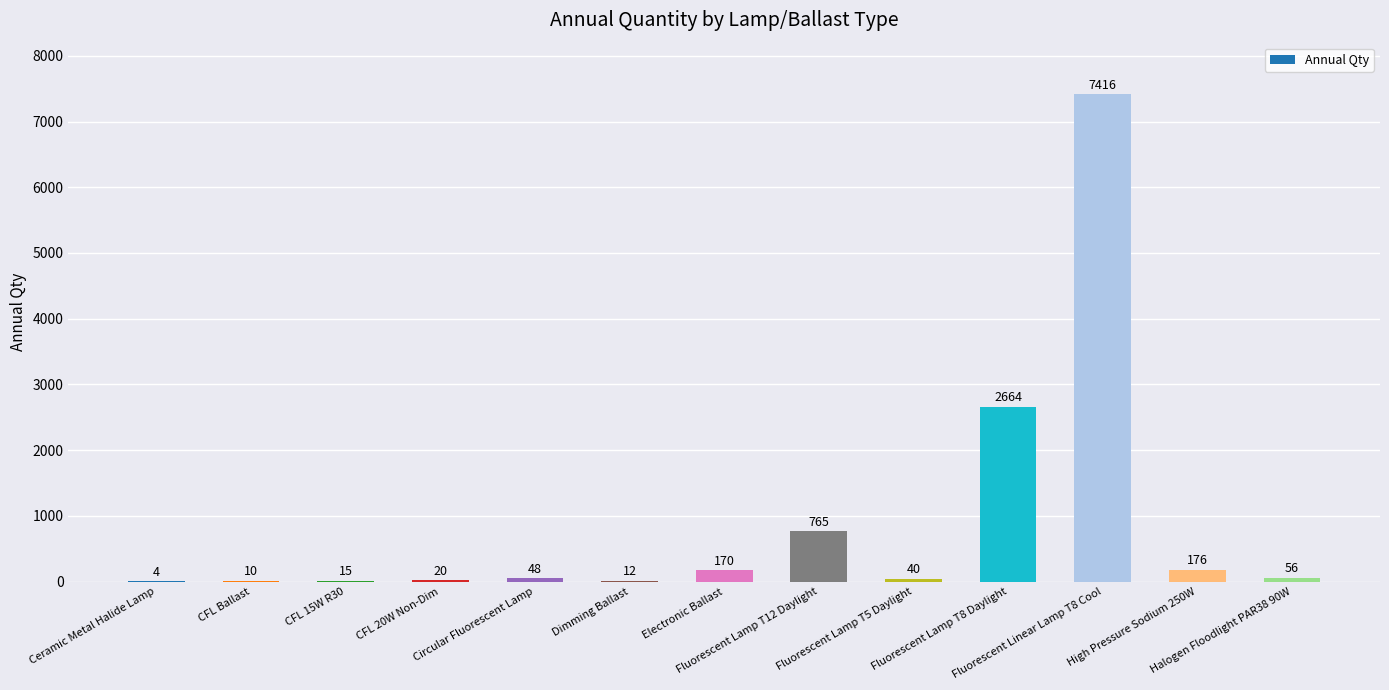

What is the sum of all values?

11396